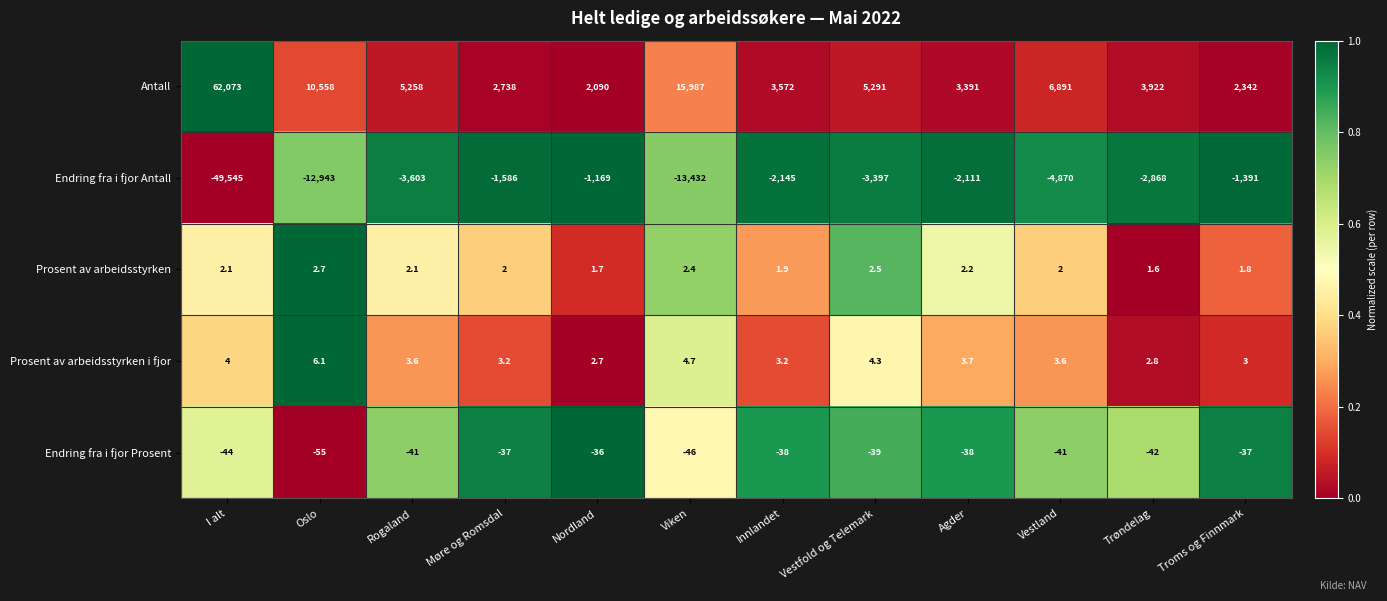

List the labels in order of Antall value, largest first.

I alt, Viken, Oslo, Vestland, Vestfold og Telemark, Rogaland, Trøndelag, Innlandet, Agder, Møre og Romsdal, Troms og Finnmark, Nordland